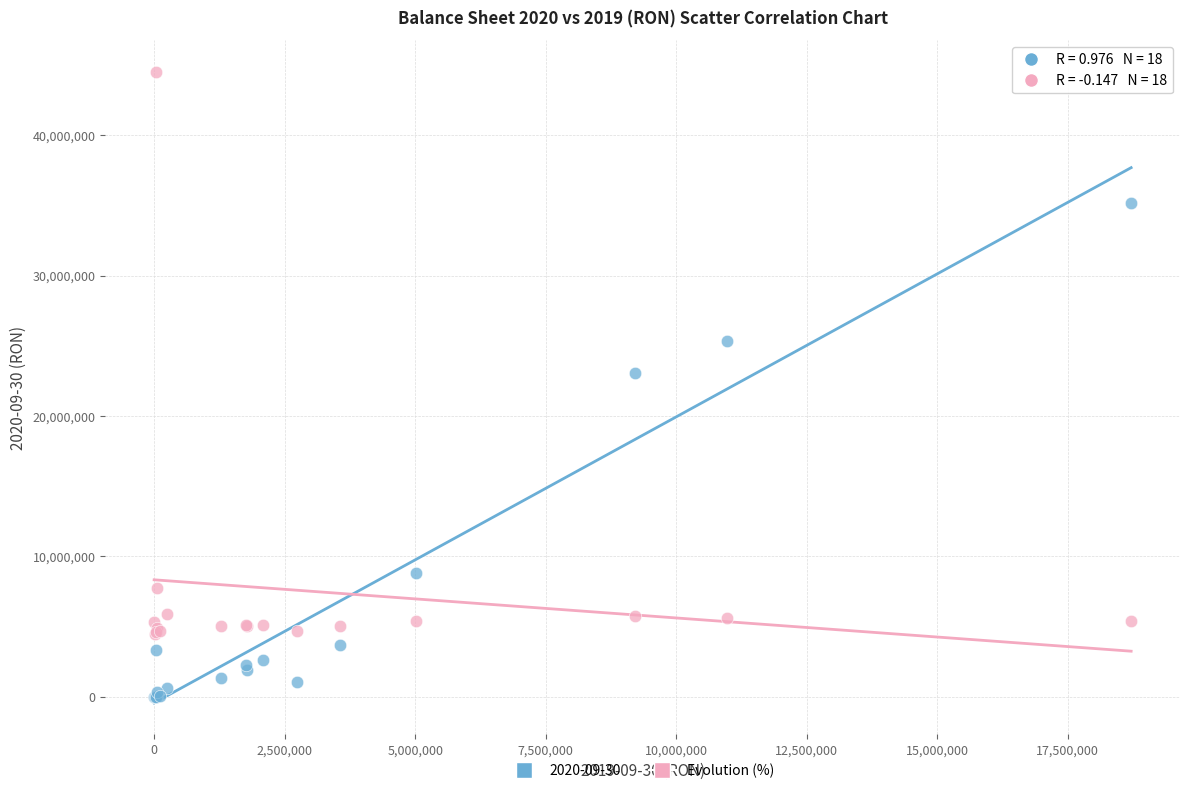

Which series has the largest Y range (max minus min)?

Evolution (%)